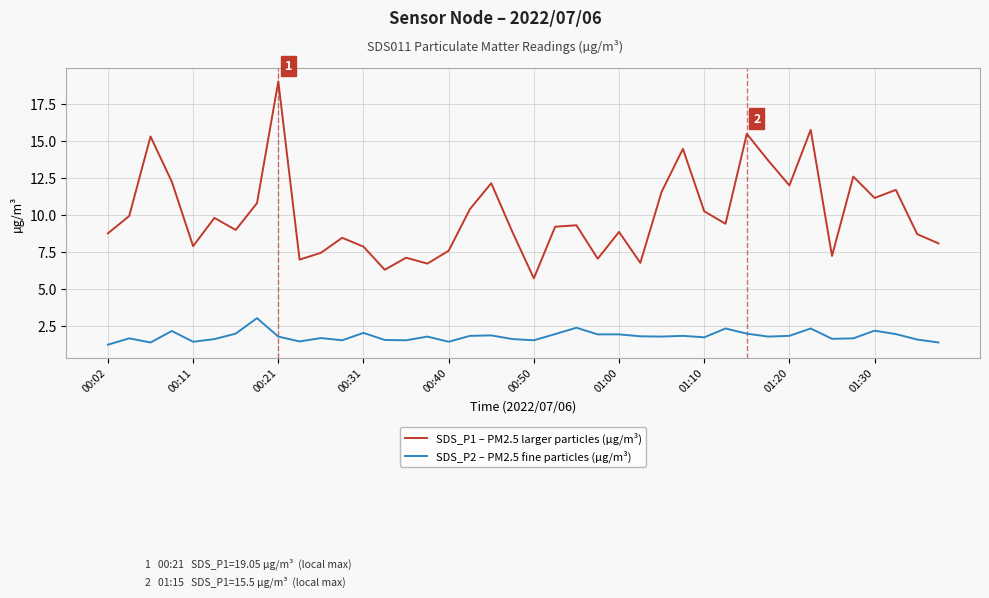

What is the lowest value of the SDS_P2 – PM2.5 fine particles (µg/m³) series?

1.2